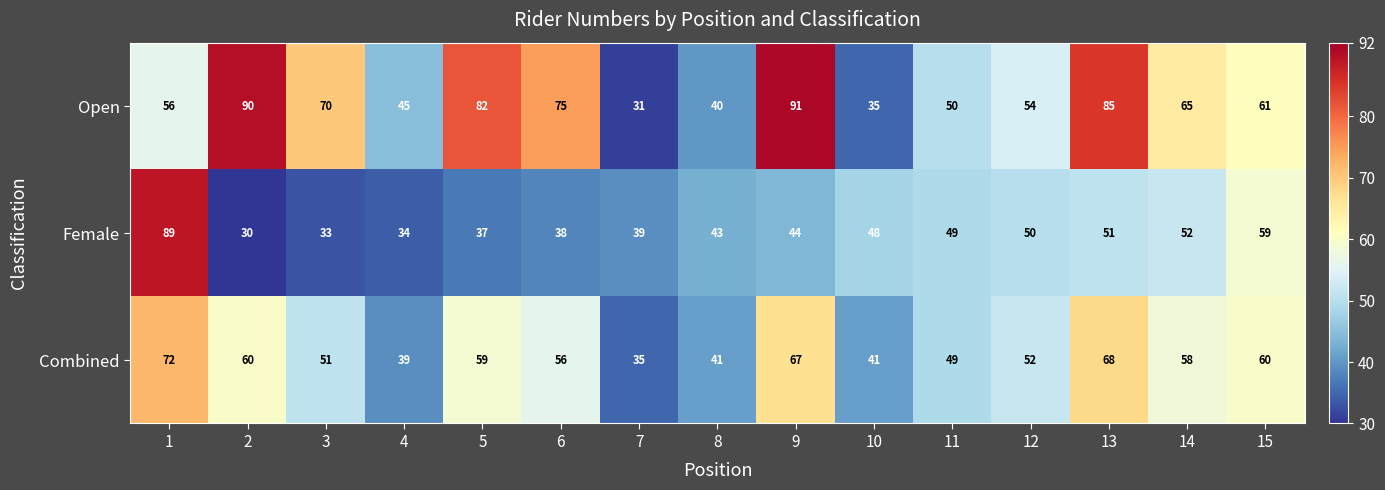

Count the number of categories in the chart.

15